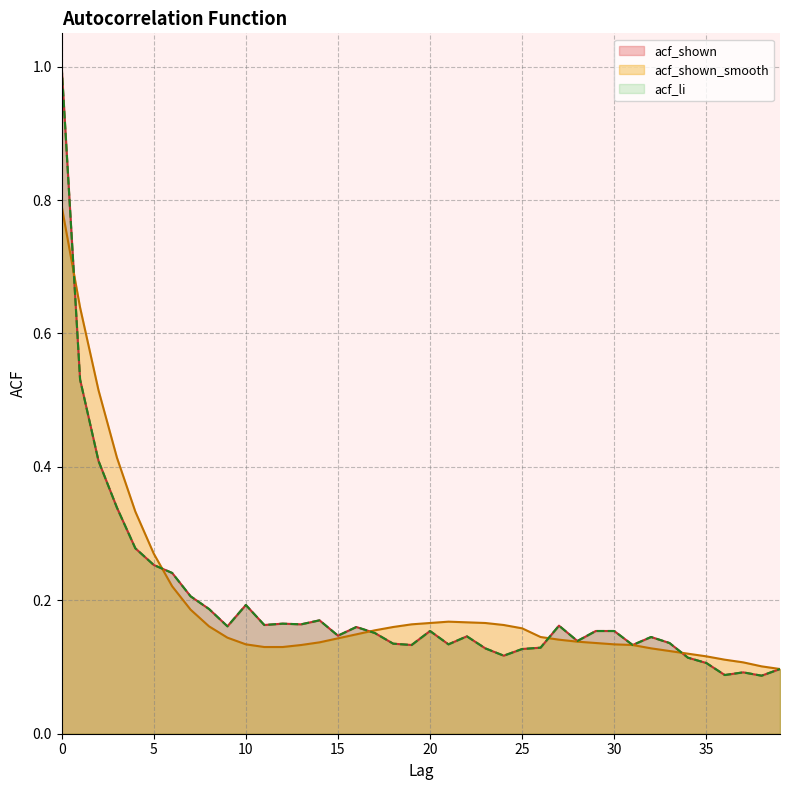

True or false: acf_li and acf_shown_smooth intersect in this chart.

True